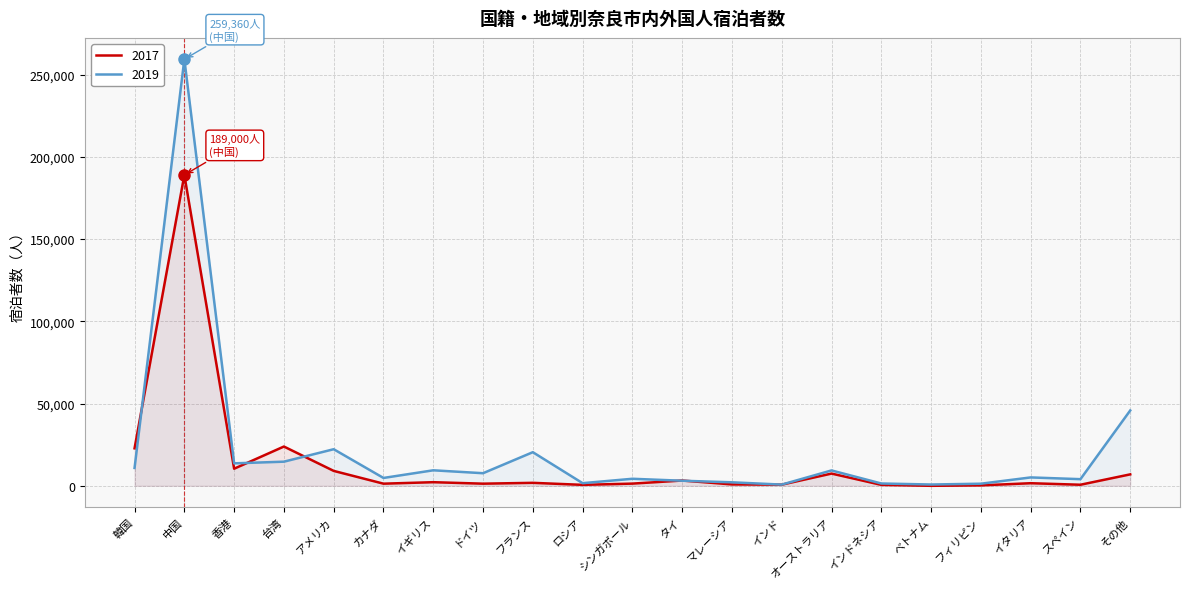

How many interior local peaks does the 2017 series have?

7